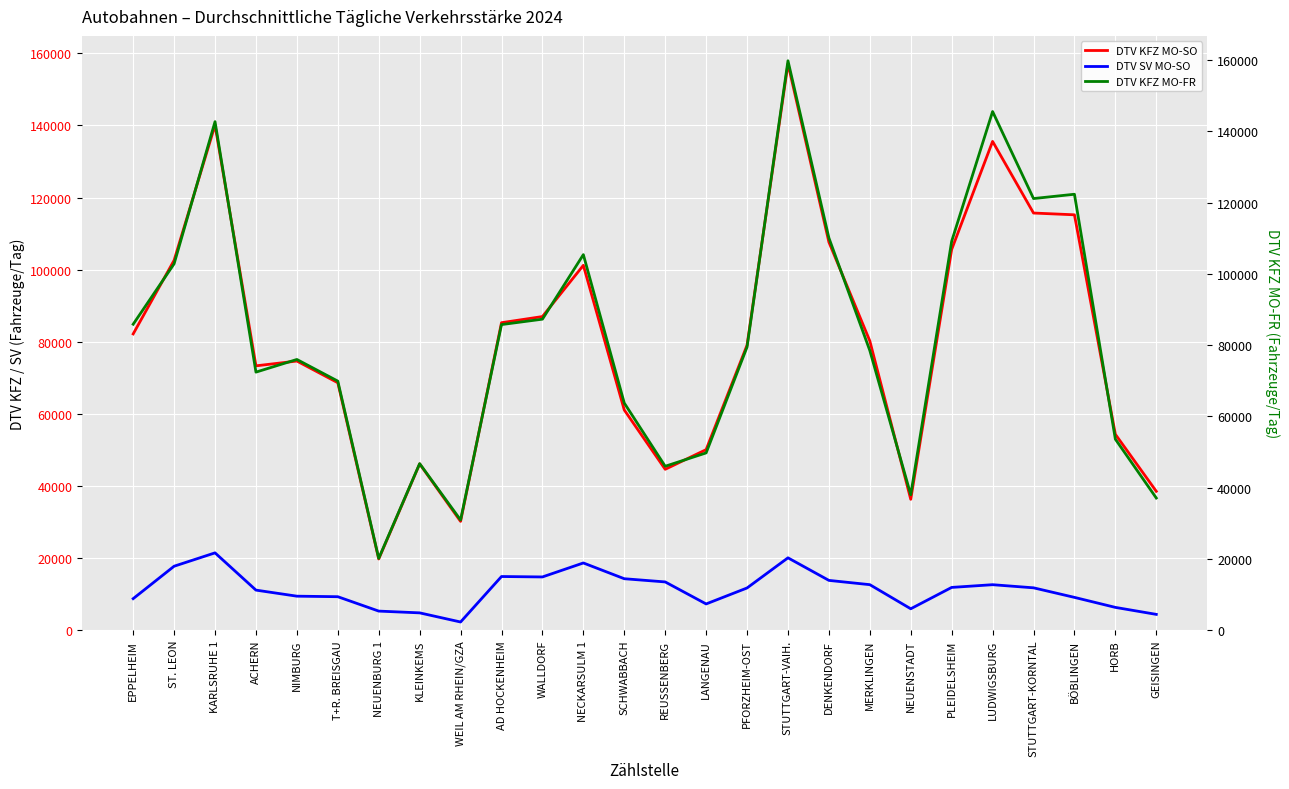

Between WEIL AM RHEIN/GZA and EPPELHEIM, which is larger?

EPPELHEIM